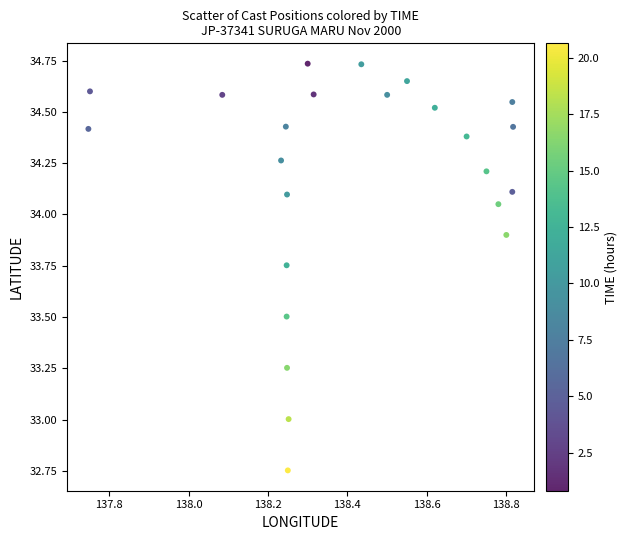

What is the range of X values (max minus min)?

1.1